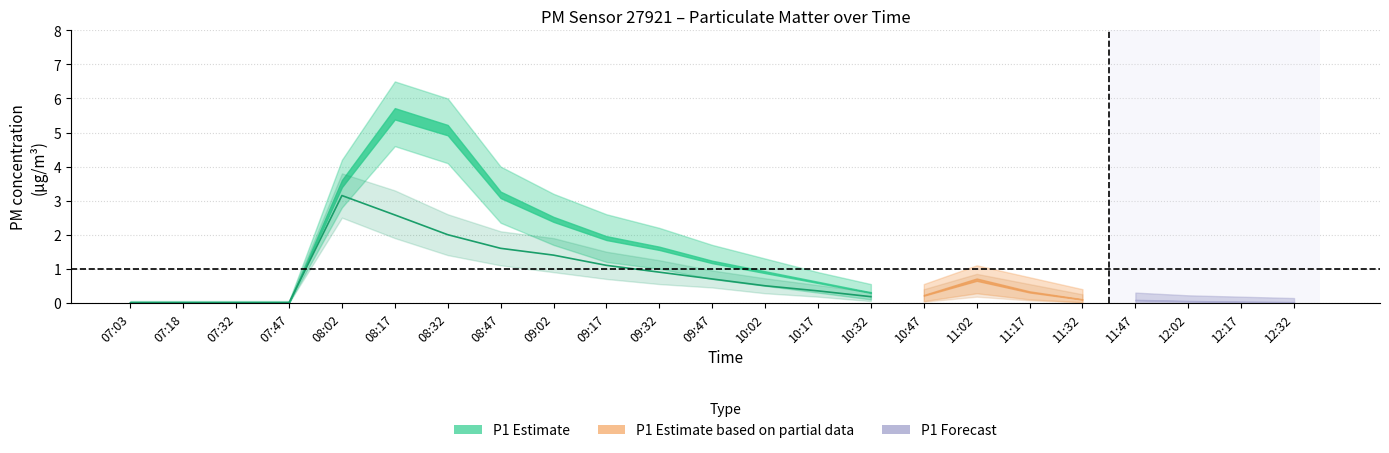

Is it true that the value at 08:17 is 2.6?

True